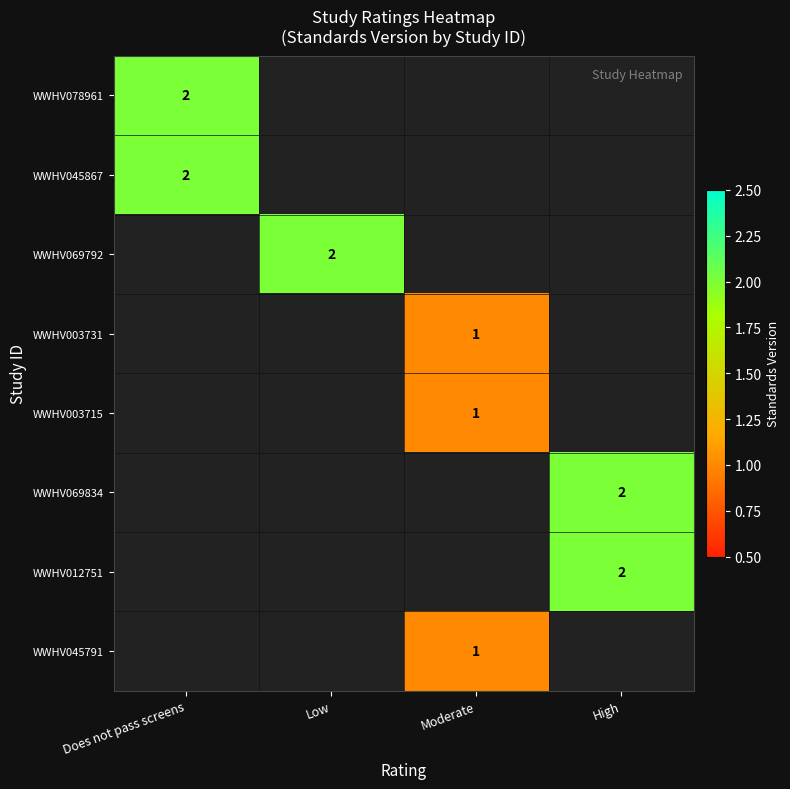

True or false: WWHV069834 has a value of 2 at High.

True